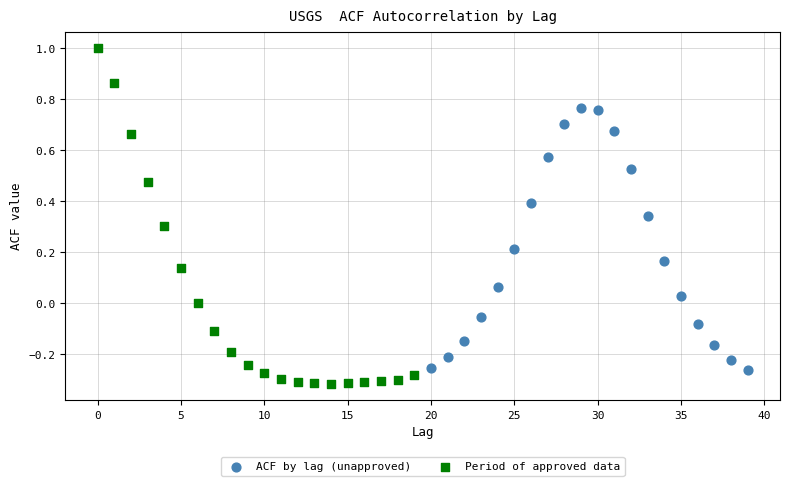

Which series contains the highest Y value?

Period of approved data